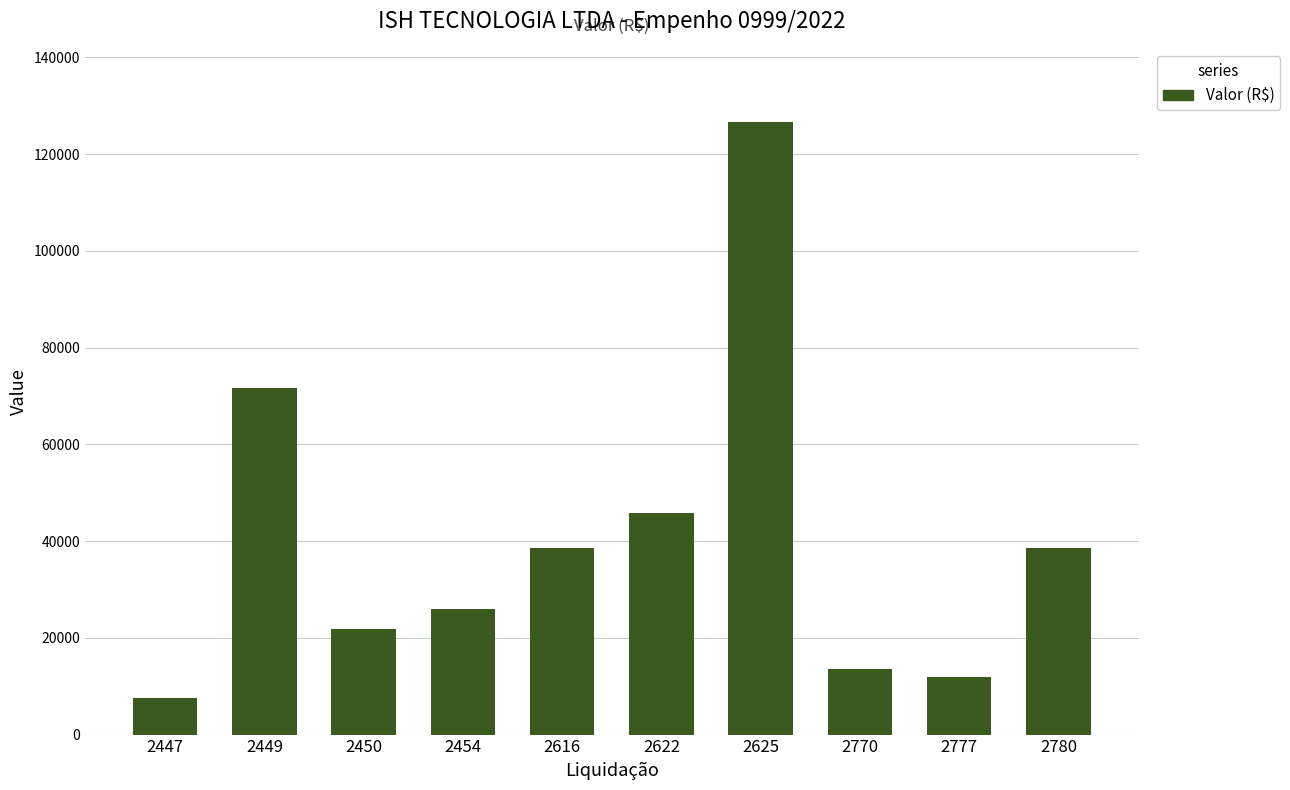

What is the minimum value shown in the chart?

7649.5